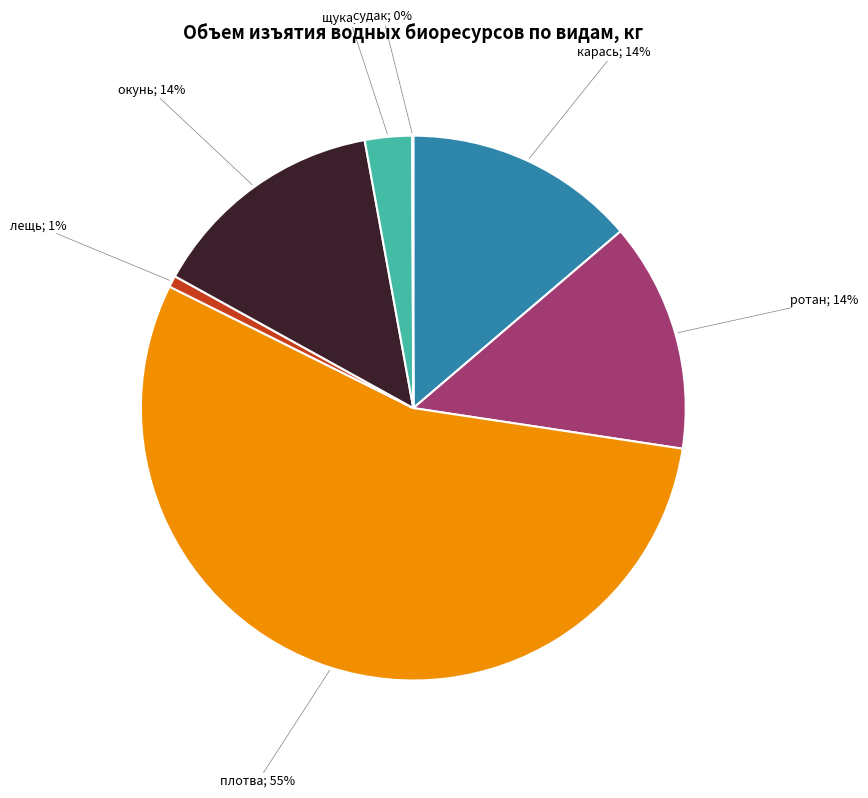

To the nearest percent, what is the average slice percentage?

14%